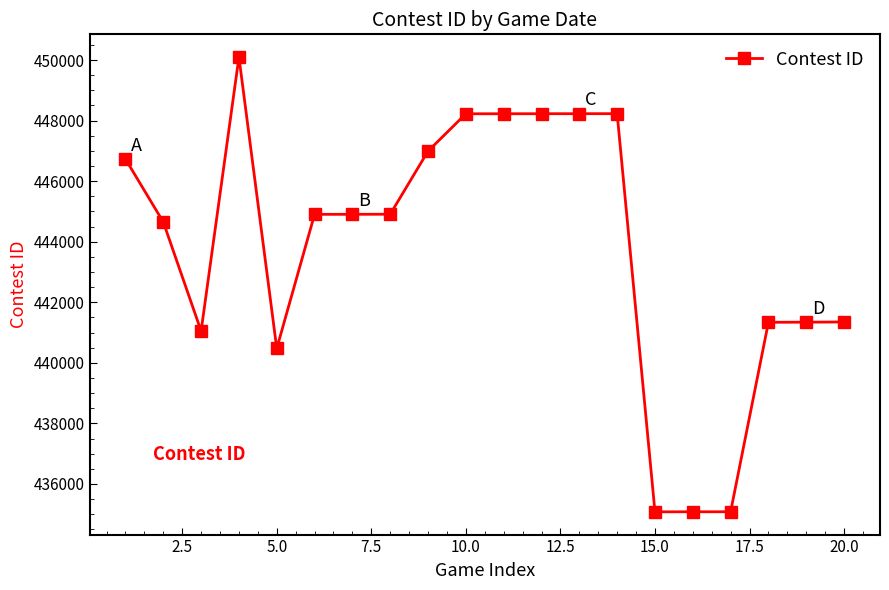

What is the value of the 2nd point from the left?

444649